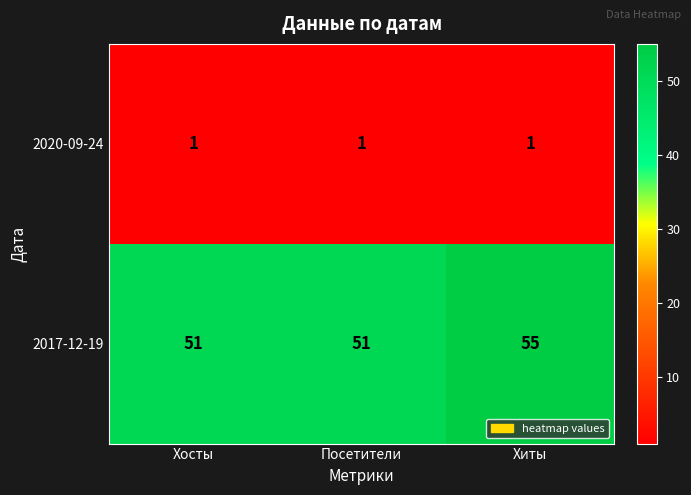

What is the difference between the highest and lowest values at Посетители?

50